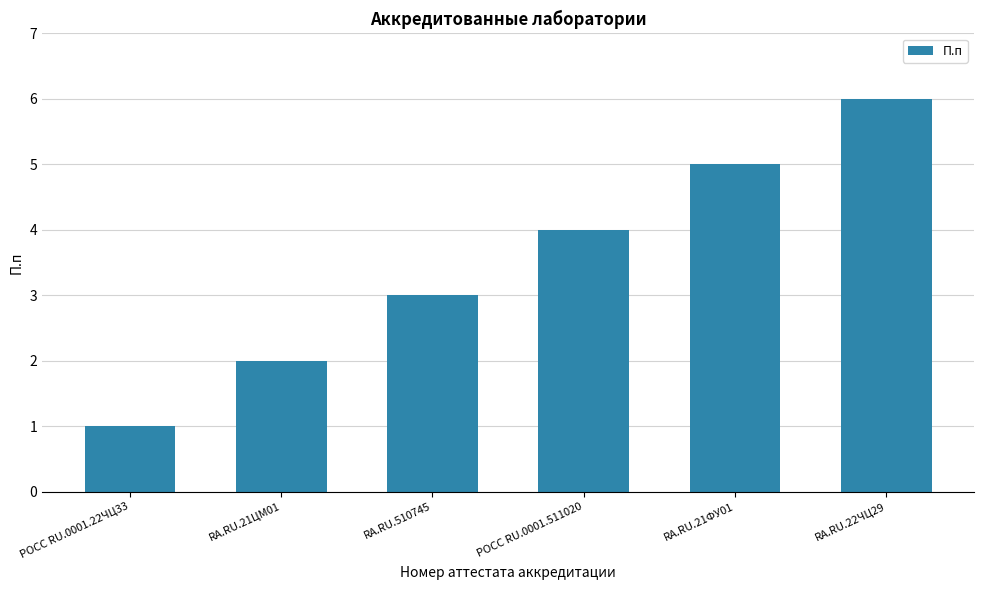

What is the greatest value displayed?

6